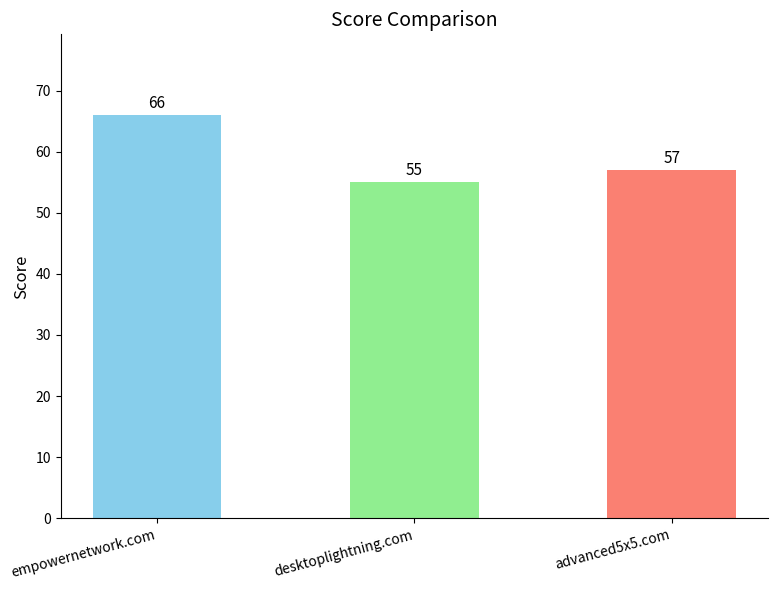

Reading left to right, list all the values displayed in this chart.

empowernetwork.com=66	desktoplightning.com=55	advanced5x5.com=57